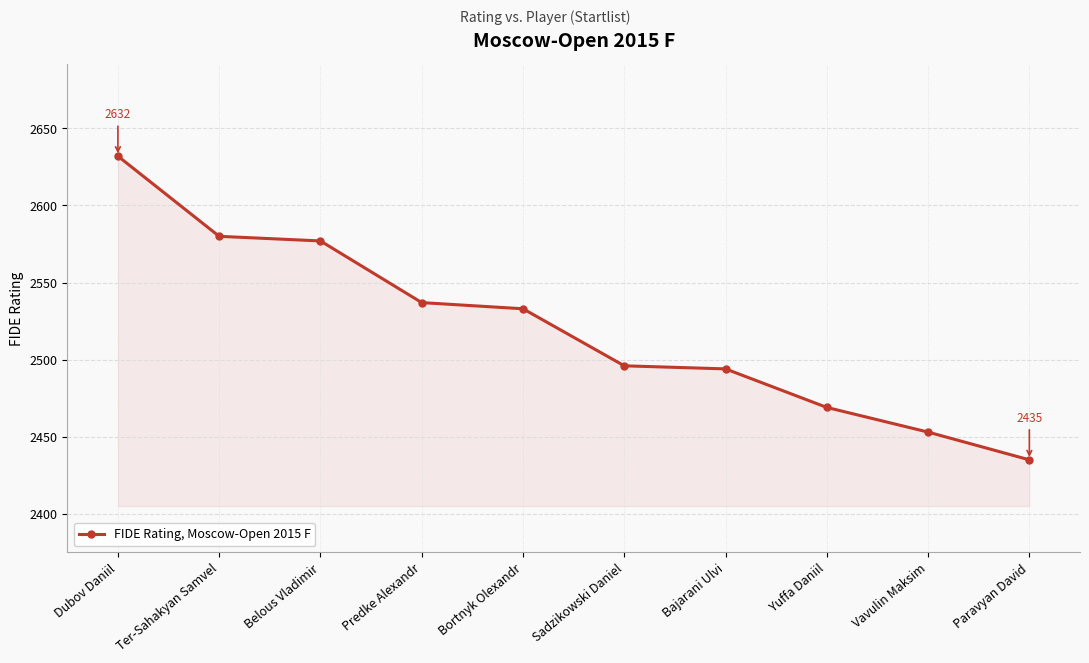

What is the difference between the maximum and minimum values?

197